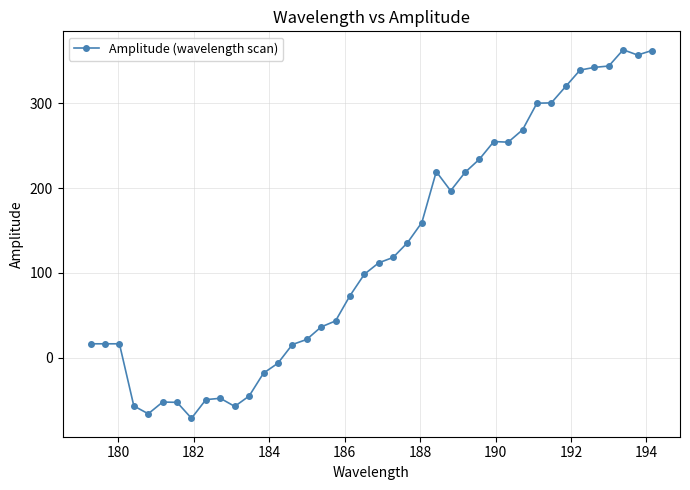

True or false: there are more than 1 points higher than both neighbors.

True